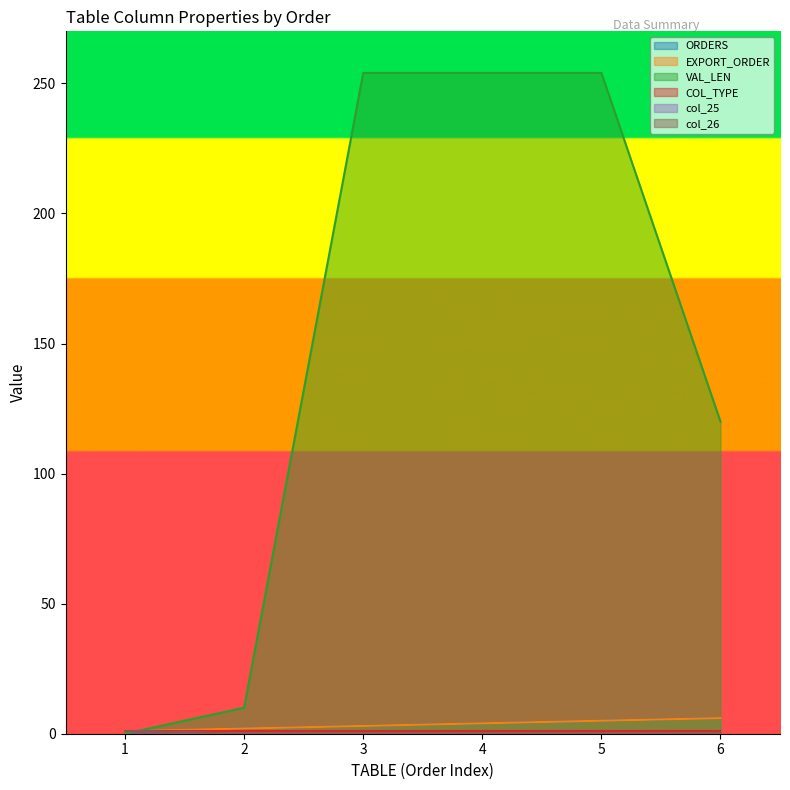

How many lines are shown in the chart?

6